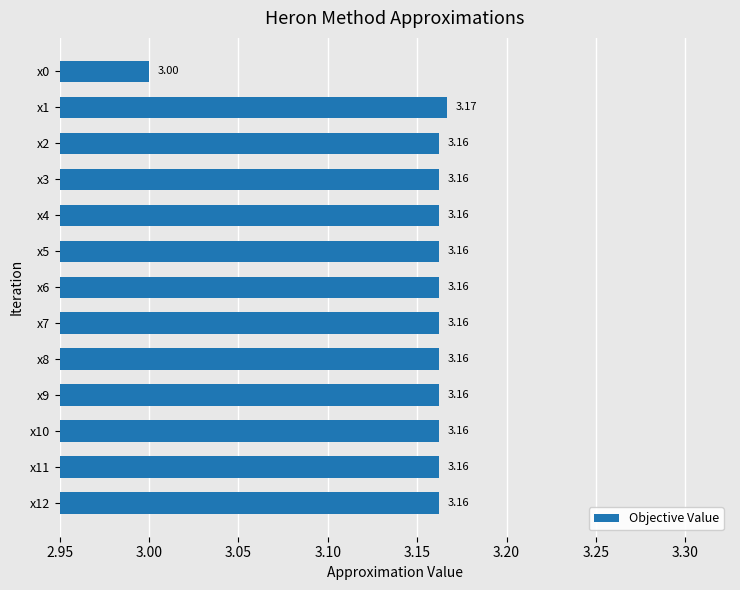

Which has a higher value, x9 or x0?

x9